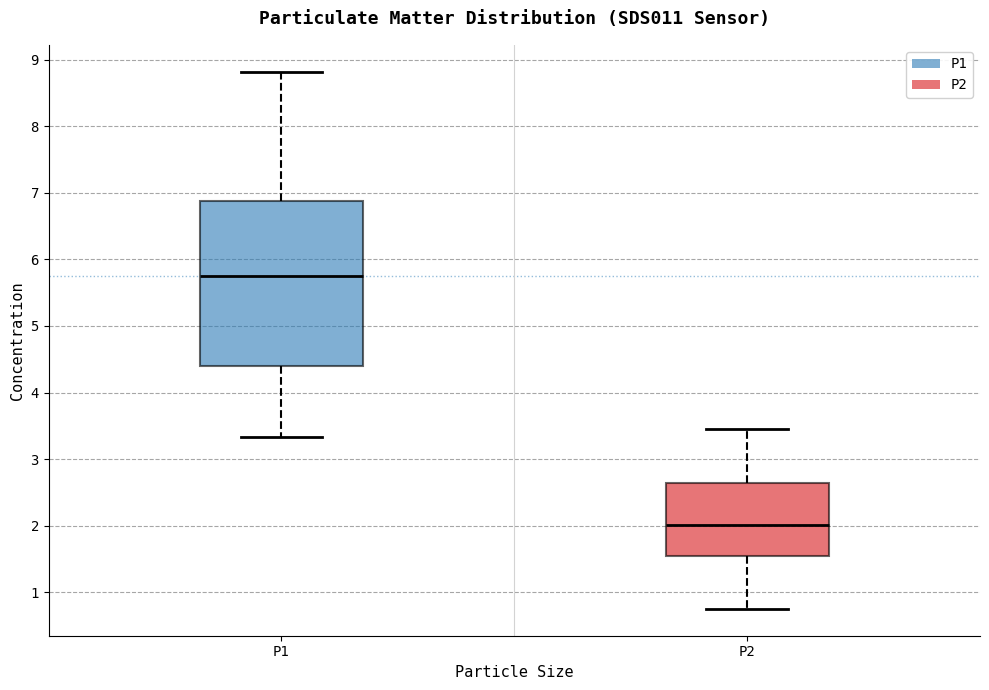

Comparing the boxes themselves (not the whiskers), which one is the tallest?

P1